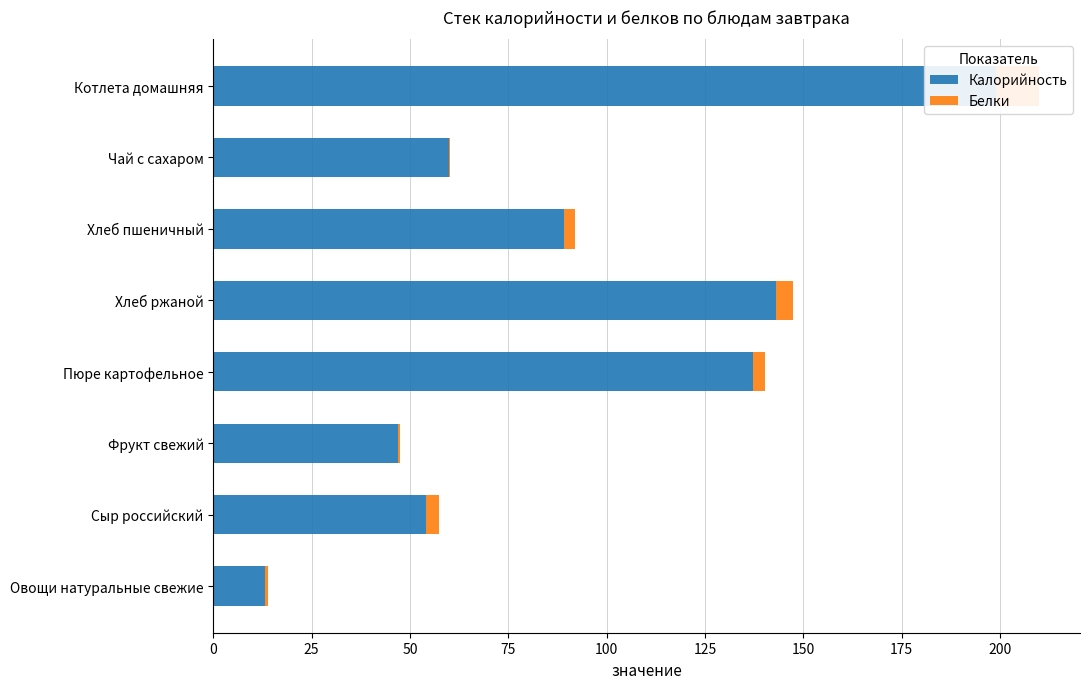

Between Котлета домашняя and Сыр российский, which series saw the biggest shift?

Калорийность